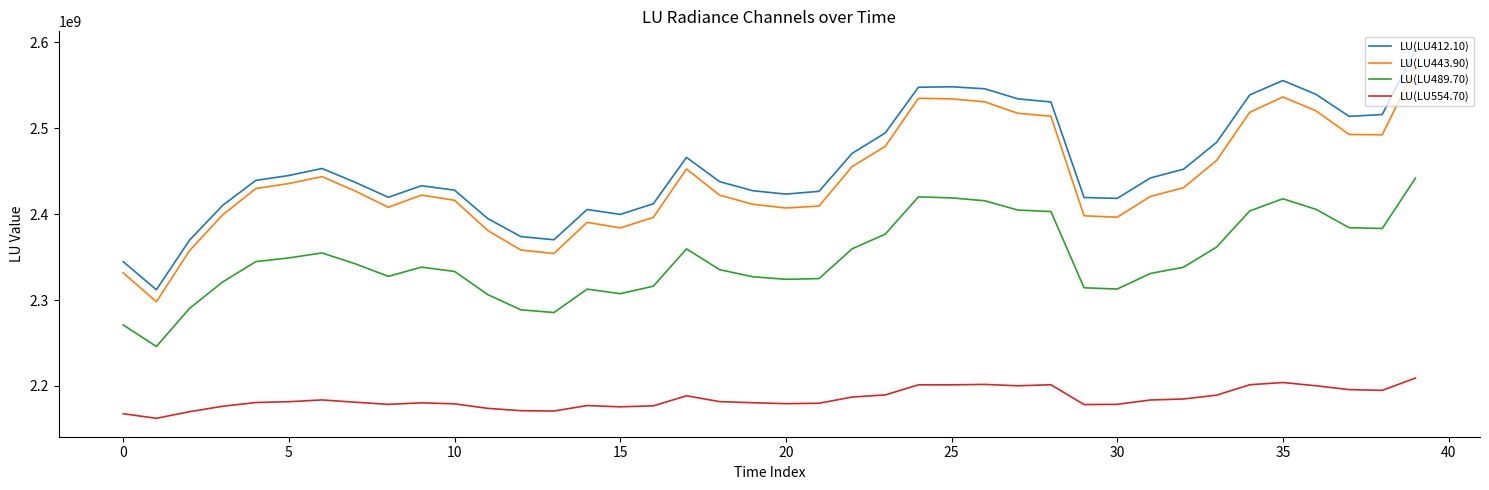

Which series has the largest total across all categories?

LU(LU412.10)